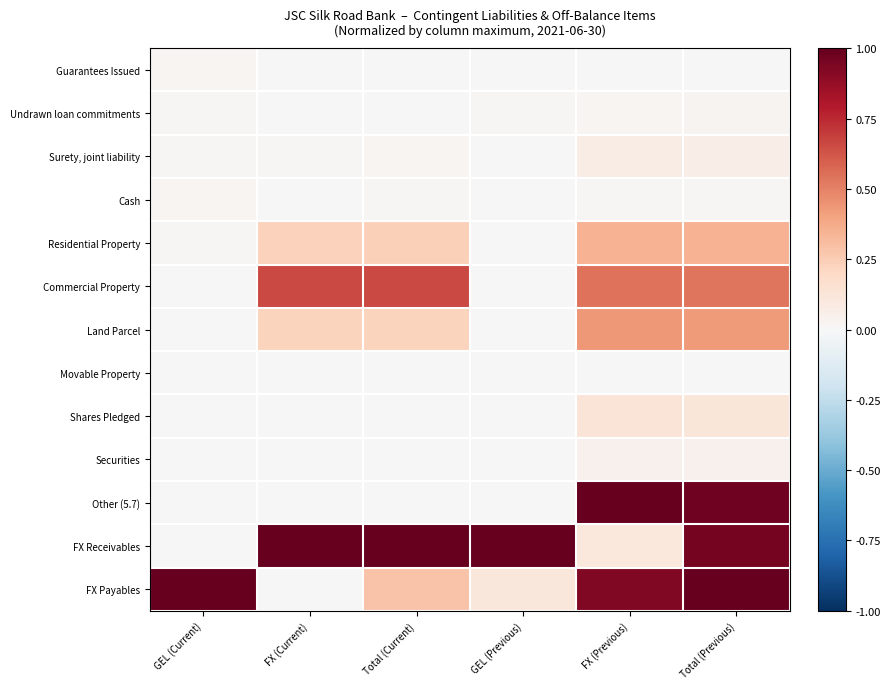

Which has a higher value, GEL (Previous) or FX (Previous)?

FX (Previous)